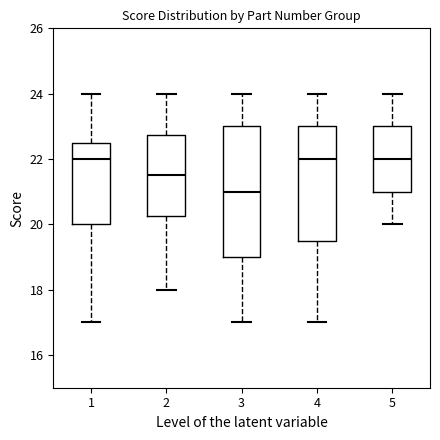

Reading left to right, read every box against the y-axis: the position of its median line, the range the box covers, and the ends of its whiskers. The values are not printed on the chart, so give them approximately, as read against the axis.

1: median 22.0, box 20.0 to 22.6, whiskers 17.0 to 24.0
2: median 21.6, box 20.2 to 22.8, whiskers 18.0 to 24.0
3: median 21.0, box 19.0 to 23.0, whiskers 17.0 to 24.0
4: median 22.0, box 19.6 to 23.0, whiskers 17.0 to 24.0
5: median 22.0, box 21.0 to 23.0, whiskers 20.0 to 24.0